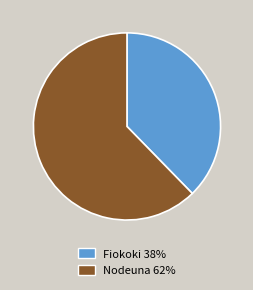

What is the smallest slice in the pie chart?

Fiokoki